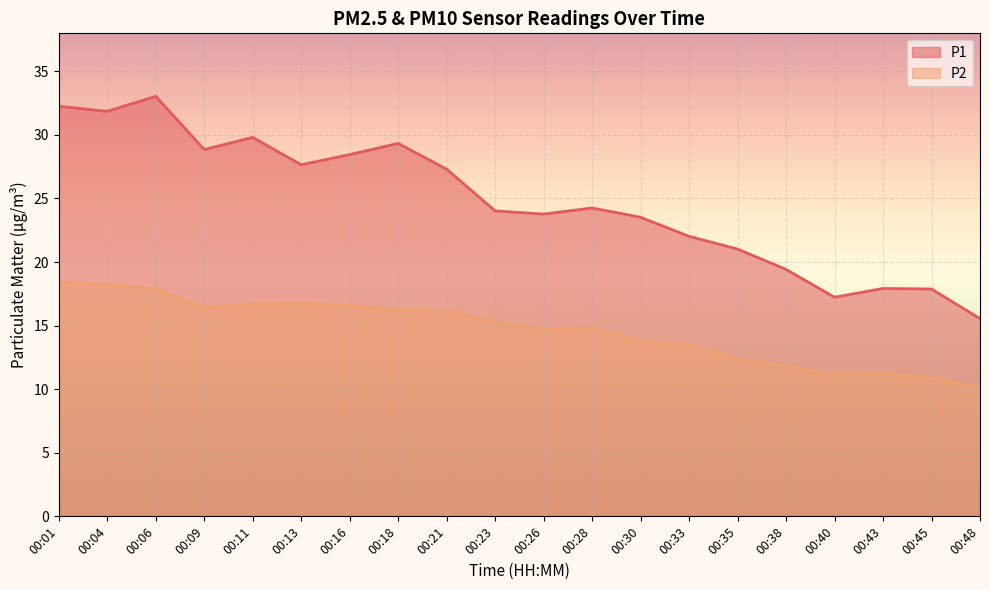

Between 00:09 and 00:40, which series saw the biggest shift?

P1